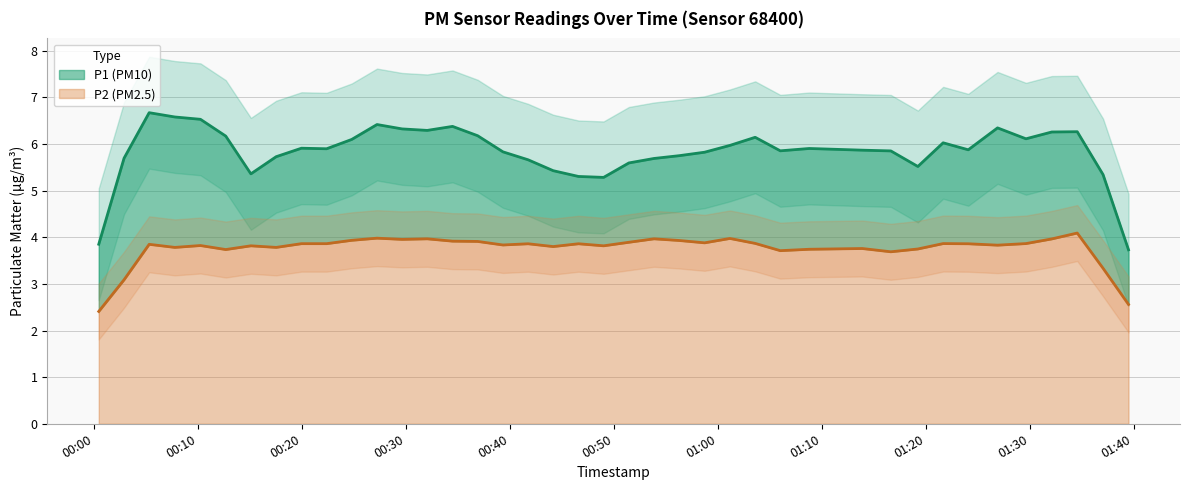

Is the value of P2 at 2023-08-06T01:19:15 greater than the value of P1 at 2023-08-06T01:37:04?

No